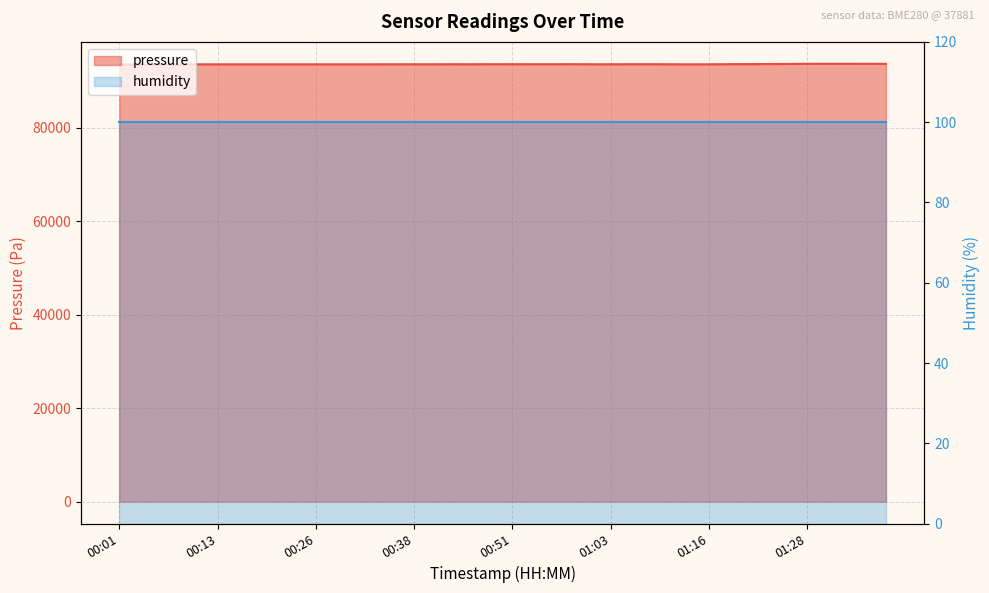

How many values exceed 93598?

20